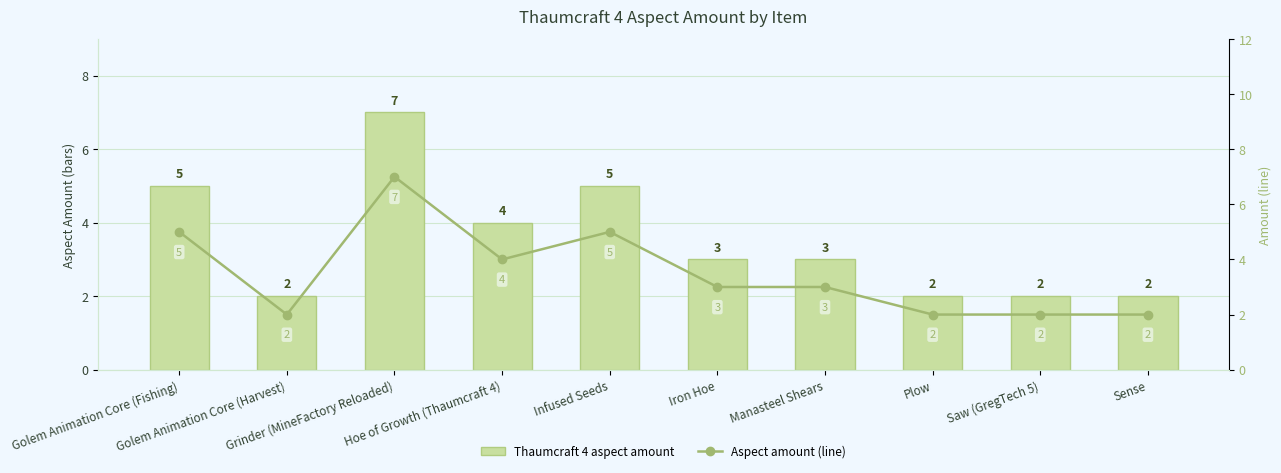

What is the difference between the maximum and second lowest values in the Aspect amount (line) series?

5